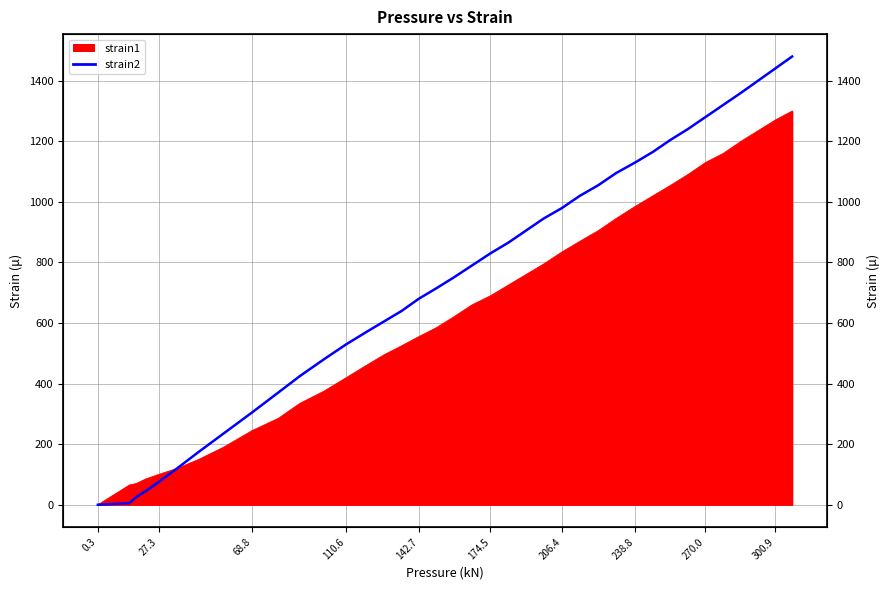

True or false: the data shows 1303 at 18.

False